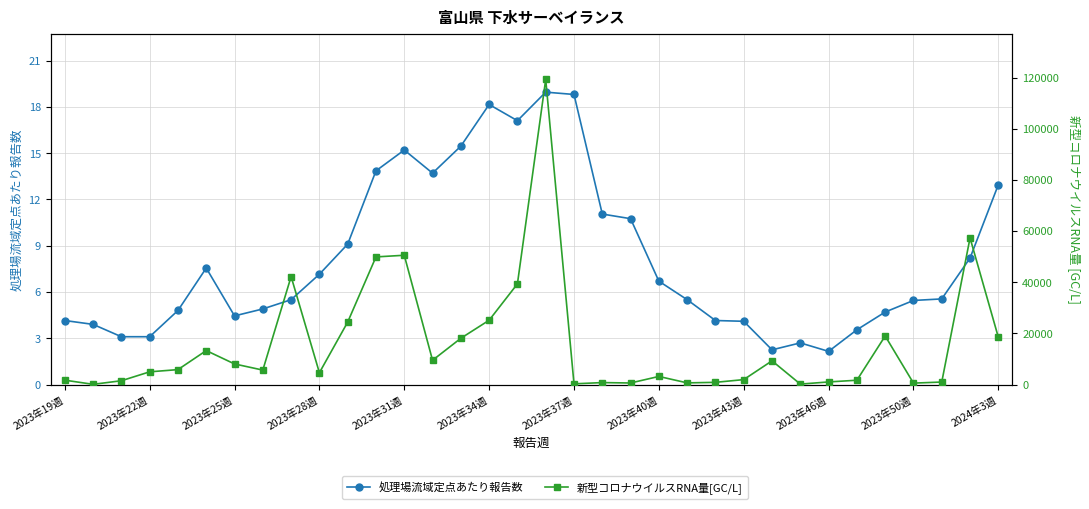

Is the value of 処理場流域定点あたり報告数 at 2023年40週 greater than the value of 新型コロナウイルスRNA量[GC/L] at 13?

No